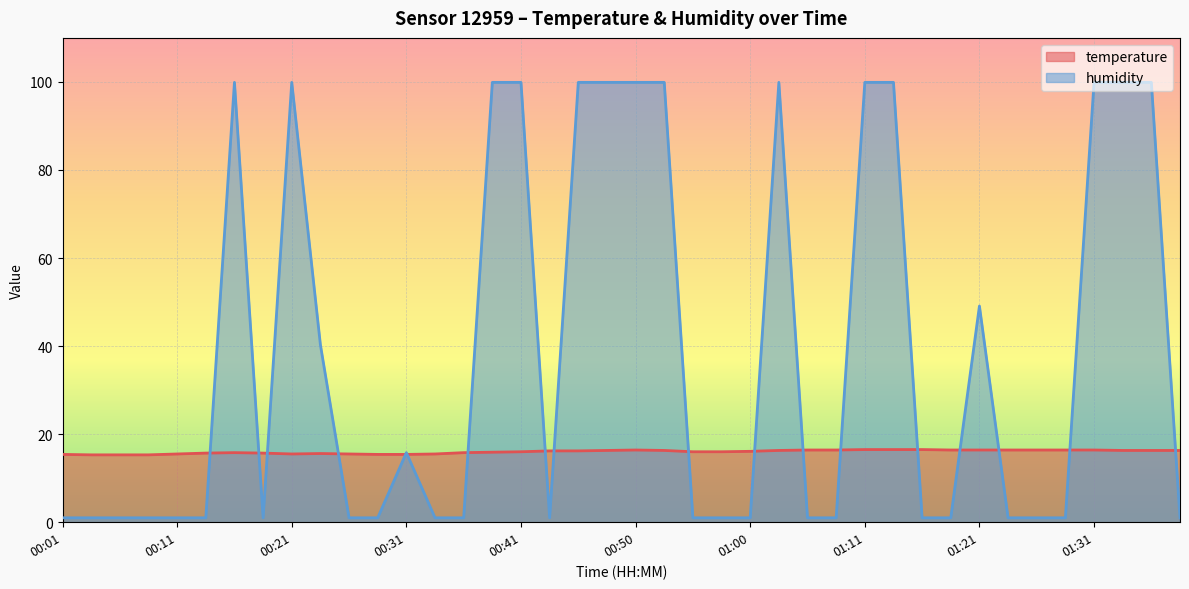

At how many categories does at least one series exceed 28?

16